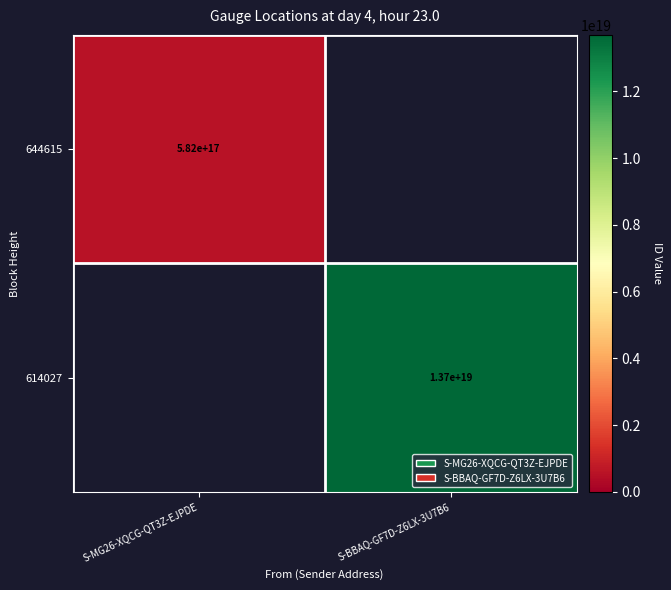

Count the number of data series in this chart.

2